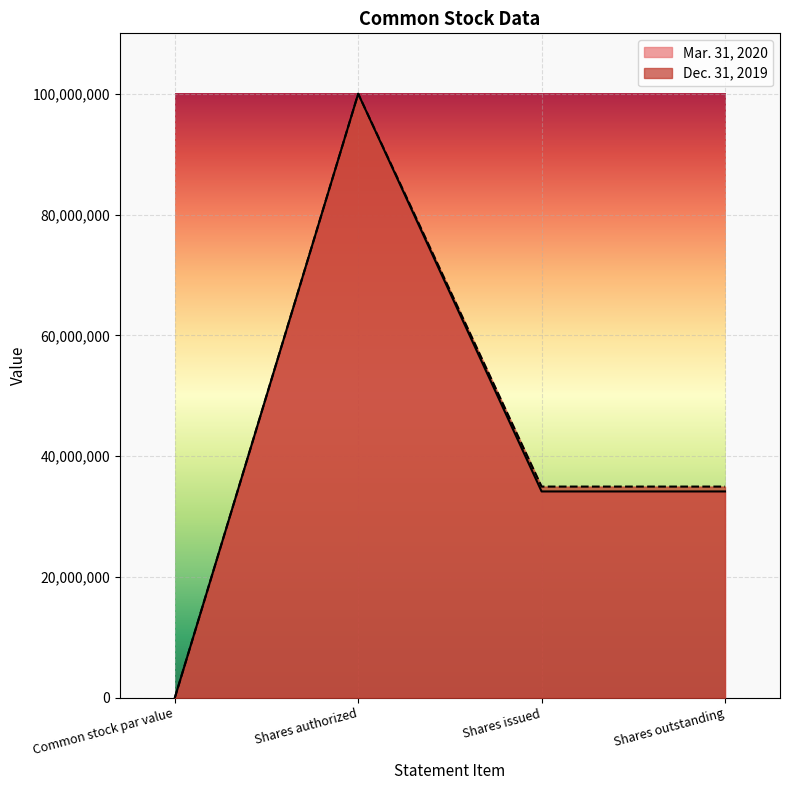

Between Shares outstanding and Common stock par value, which is larger?

Shares outstanding